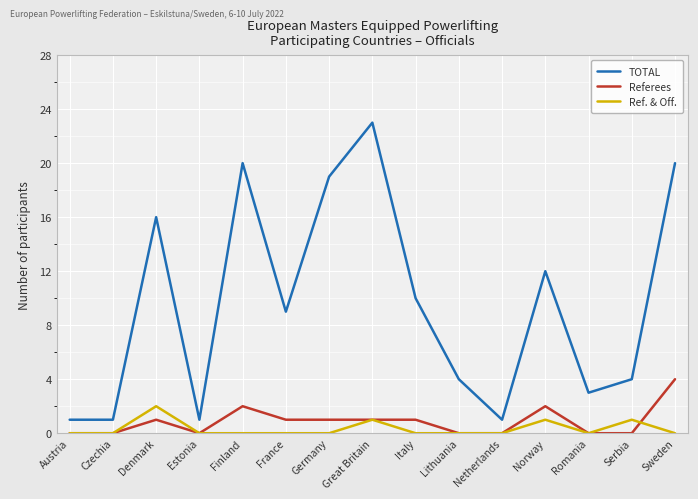

What are all the series names shown in the legend?

TOTAL, Referees, Ref. & Off.